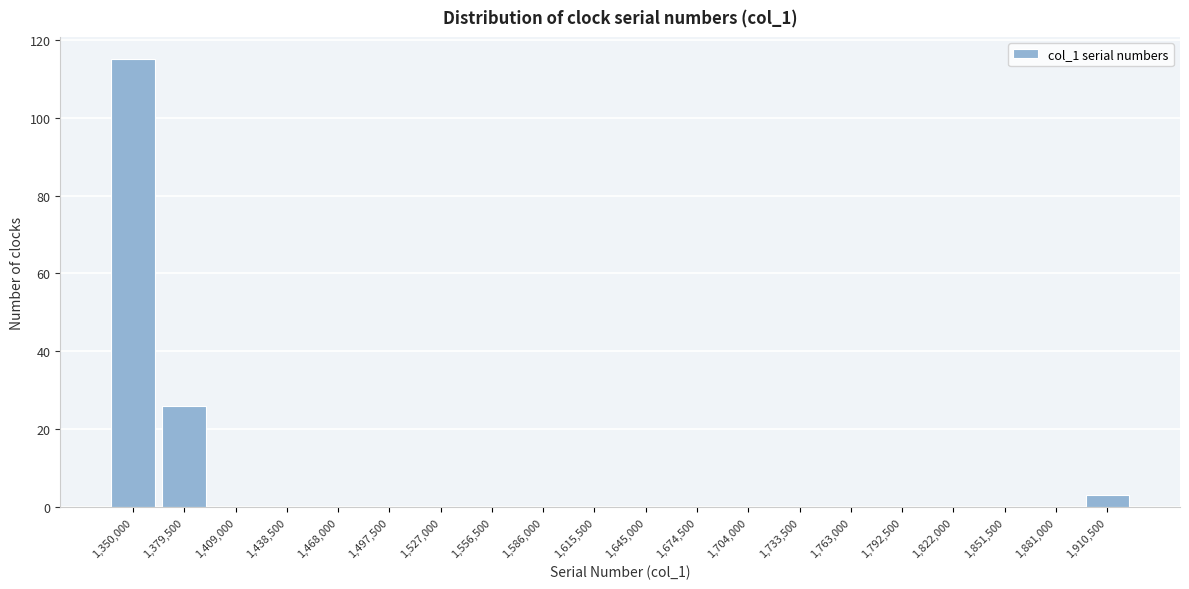

Reading right to left, transcribe all the data shown in this chart.

1,910,500=3	1,881,000=0	1,851,500=0	1,822,000=0	1,792,500=0	1,763,000=0	1,733,500=0	1,704,000=0	1,674,500=0	1,645,000=0	1,615,500=0	1,586,000=0	1,556,500=0	1,527,000=0	1,497,500=0	1,468,000=0	1,438,500=0	1,409,000=0	1,379,500=26	1,350,000=115